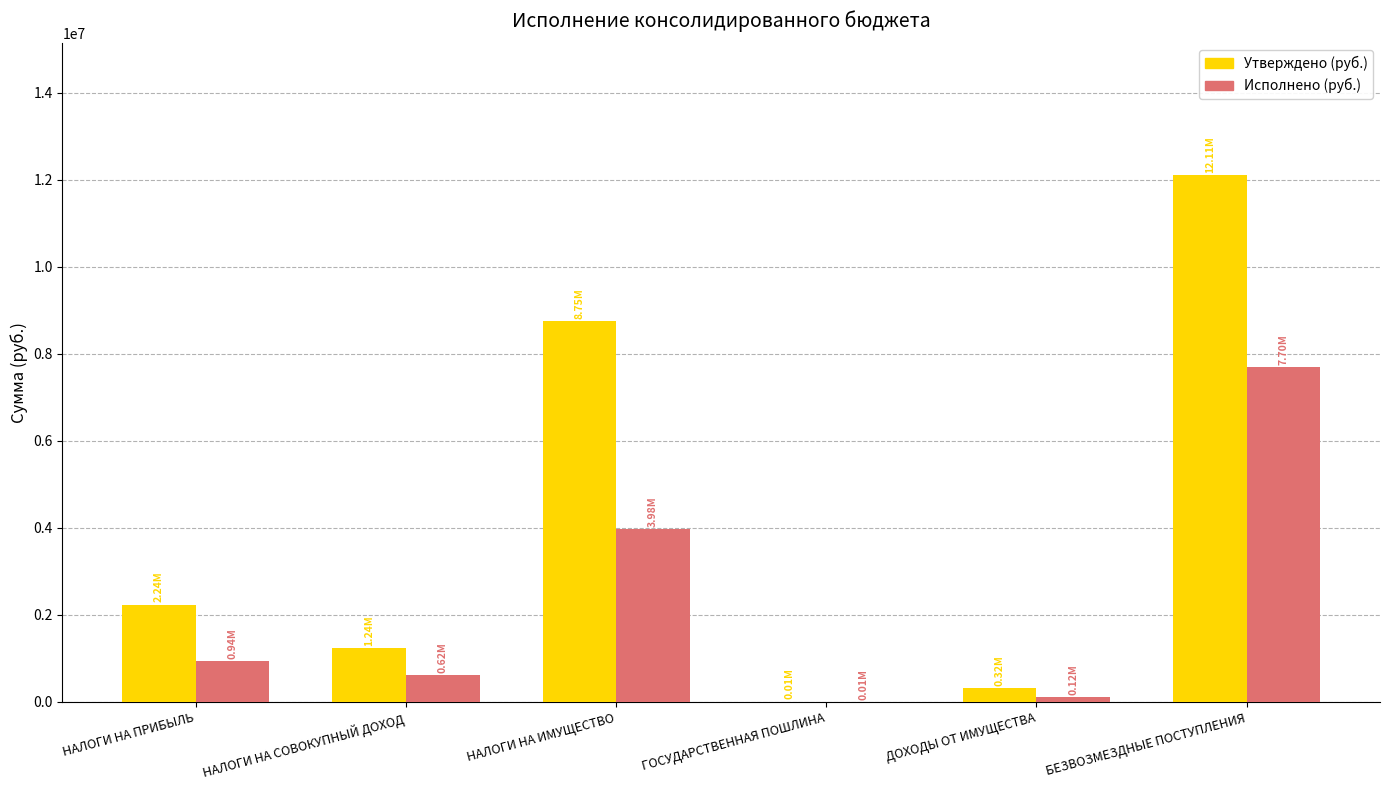

How many groups of bars are there?

6